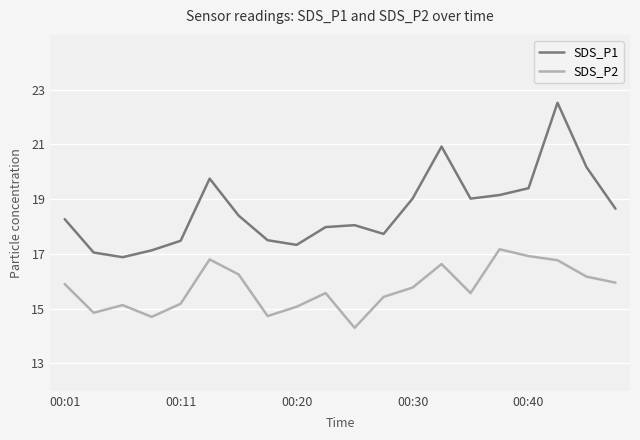

What is the smallest value displayed?

14.3